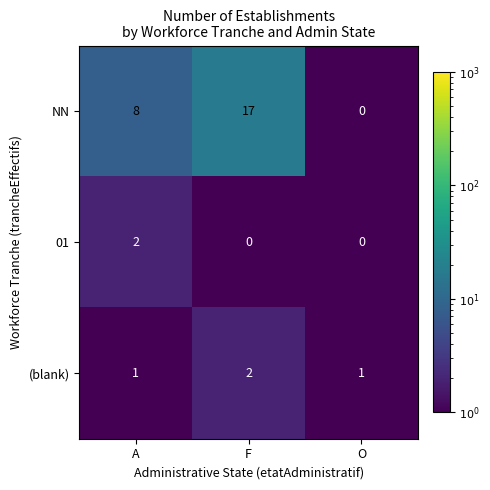

What is the sum of all (blank) values?

4